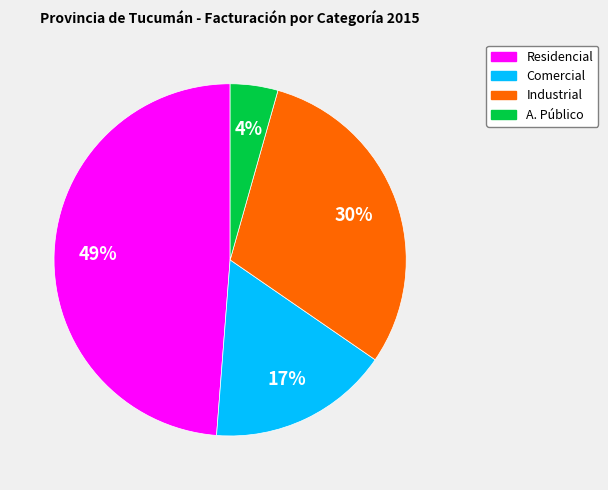

Combined, do Comercial and A. Público account for over 50%?

No